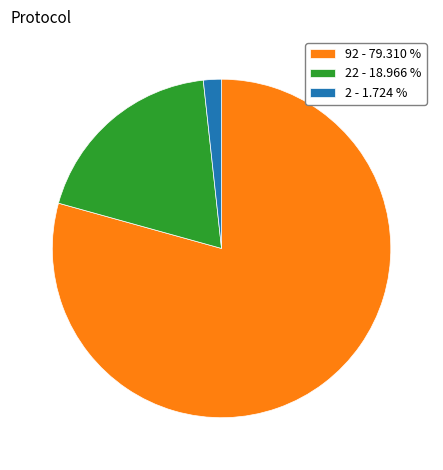

Combined, do 2 - 1.724 % and 92 - 79.310 % account for over 50%?

Yes